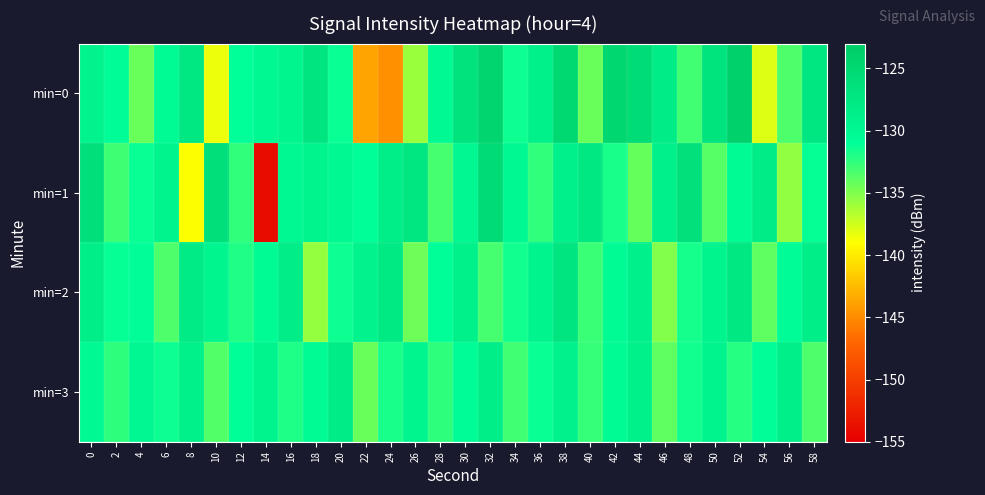

Reading left to right, what are all the values shown in this chart?

min=0: 0=-129.2	2=-130.5	4=-134.3	6=-130.5	8=-127.6	10=-138.5	12=-131.1	14=-130.1	16=-129.6	18=-127.1	20=-131.3	22=-143.7	24=-144.7	26=-135.8	28=-130.2	30=-126.7	32=-124.6	34=-131.5	36=-128.9	38=-125.1	40=-134.3	42=-124.8	44=-125.9	46=-128.1	48=-133.1	50=-126.8	52=-124.0	54=-137.9	56=-133.4	58=-127.3
min=1: 0=-126.0	2=-132.9	4=-131.4	6=-129.5	8=-138.9	10=-126.2	12=-132.6	14=-154.0	16=-130.0	18=-129.4	20=-130.0	22=-131.0	24=-128.5	26=-127.3	28=-133.2	30=-129.8	32=-125.4	34=-130.1	36=-132.6	38=-128.9	40=-127.5	42=-131.8	44=-134.2	46=-129.0	48=-126.5	50=-133.7	52=-130.4	54=-128.1	56=-135.6	58=-131.2
min=2: 0=-128.5	2=-131.2	4=-130.8	6=-133.4	8=-127.9	10=-129.6	12=-132.1	14=-130.5	16=-128.3	18=-135.7	20=-131.4	22=-129.2	24=-127.8	26=-134.5	28=-130.9	30=-128.7	32=-133.2	34=-131.6	36=-129.4	38=-127.1	40=-132.8	42=-130.3	44=-128.9	46=-135.1	48=-131.7	50=-129.5	52=-127.6	54=-133.9	56=-130.6	58=-128.4
min=3: 0=-130.2	2=-132.5	4=-129.8	6=-131.4	8=-128.7	10=-133.6	12=-130.9	14=-129.3	16=-132.0	18=-130.5	20=-128.2	22=-134.3	24=-131.8	26=-129.6	28=-132.4	30=-130.7	32=-128.5	34=-133.1	36=-131.3	38=-129.1	40=-132.7	42=-130.4	44=-128.8	46=-134.0	48=-131.6	50=-129.4	52=-132.2	54=-130.8	56=-128.6	58=-133.5